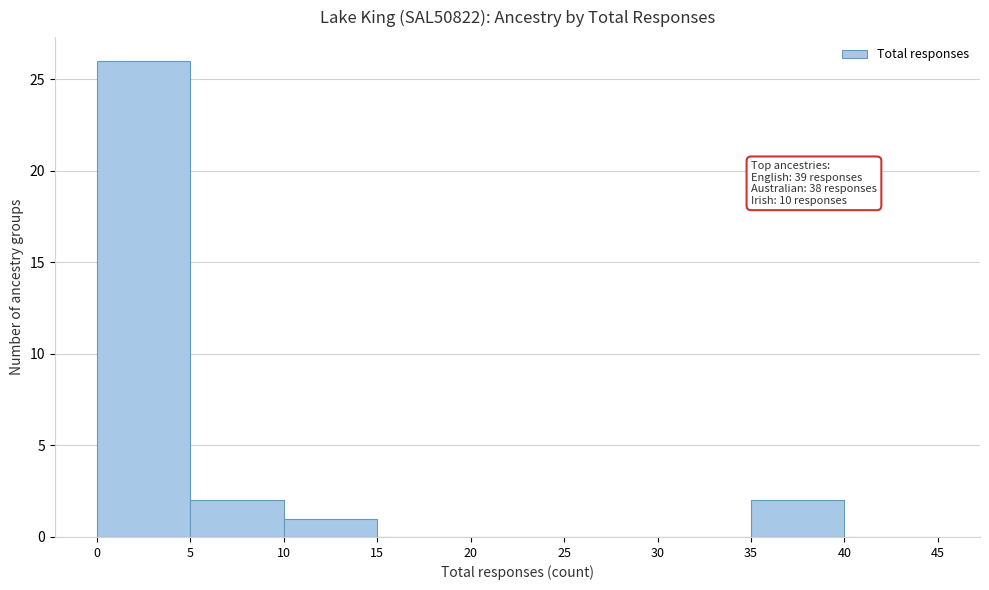

Over which range of the x-axis is the bar tallest?

0 to 5